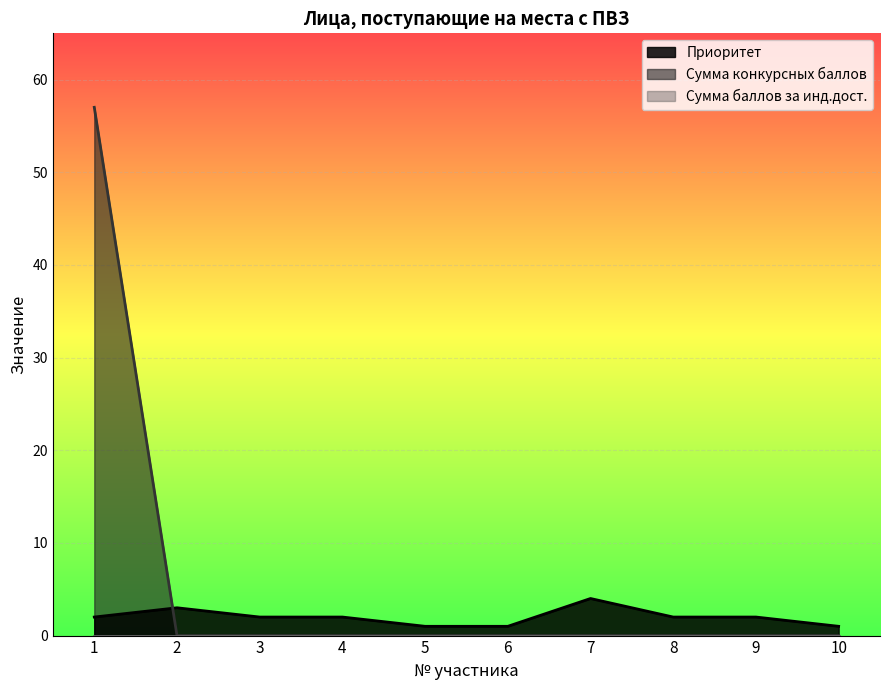

What is the spread (max minus min) of values at 10?

1